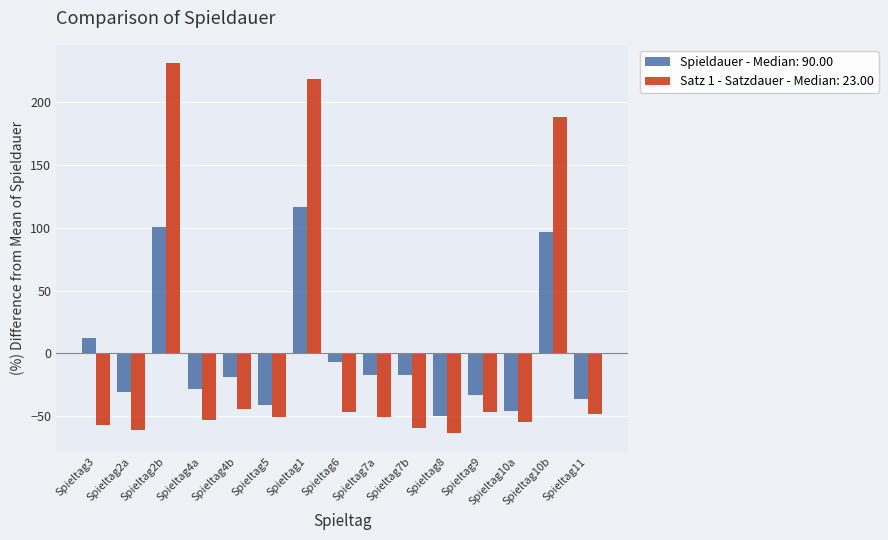

Is it true that Satz 1 - Satzdauer - Median: 23.00 equals -48.7 at Spieltag11?

True